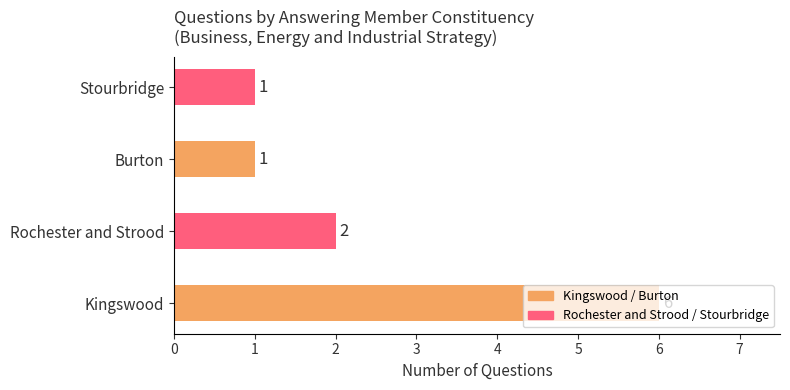

The chart shows a value of 1 at Stourbridge. True or false?

True